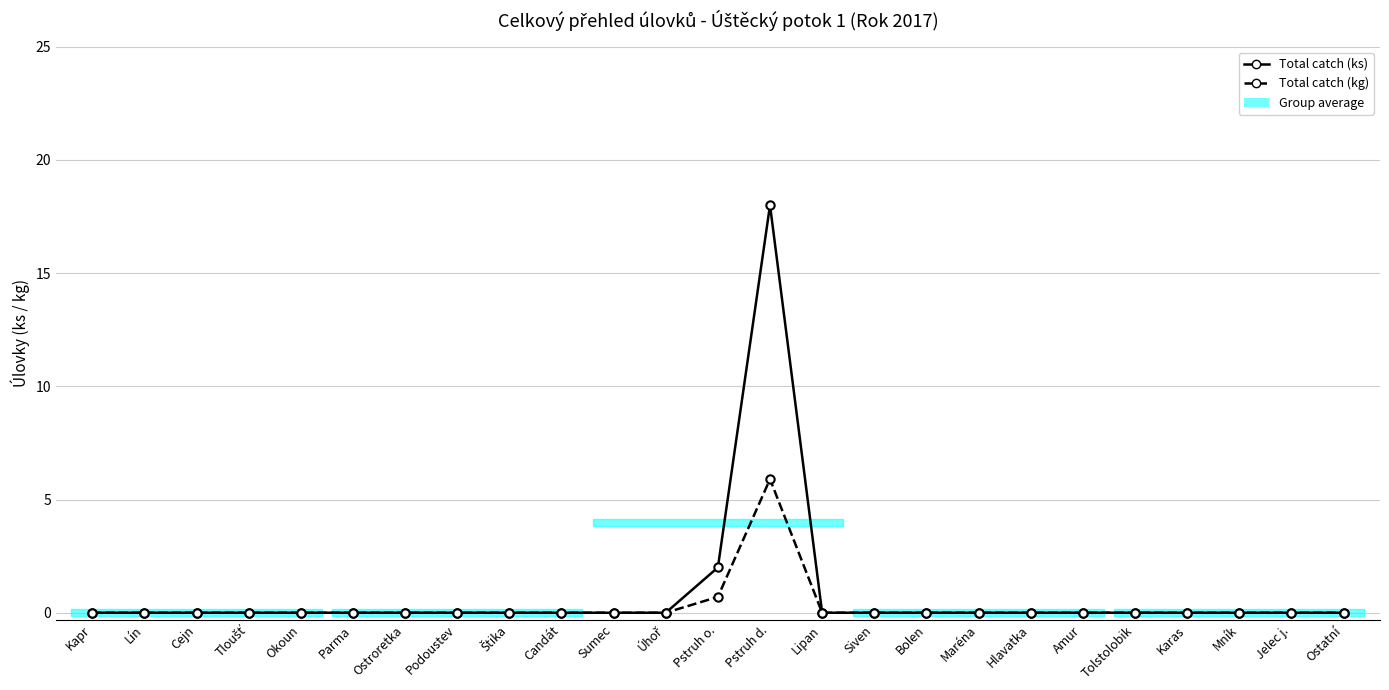

Is this an area chart (filled region under the line)?

No